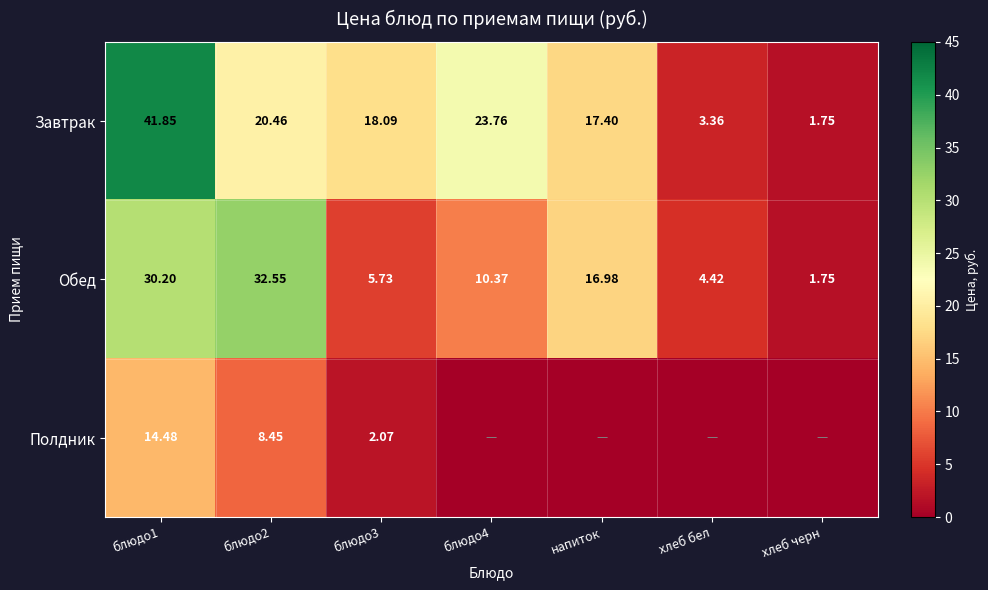

True or false: Обед has a value of 0.5 at хлеб черн.

False